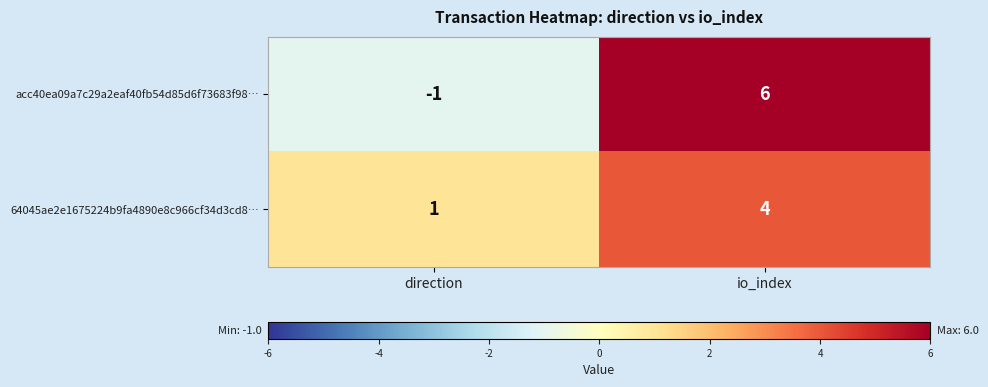

At which category is the sum across all series the highest?

io_index